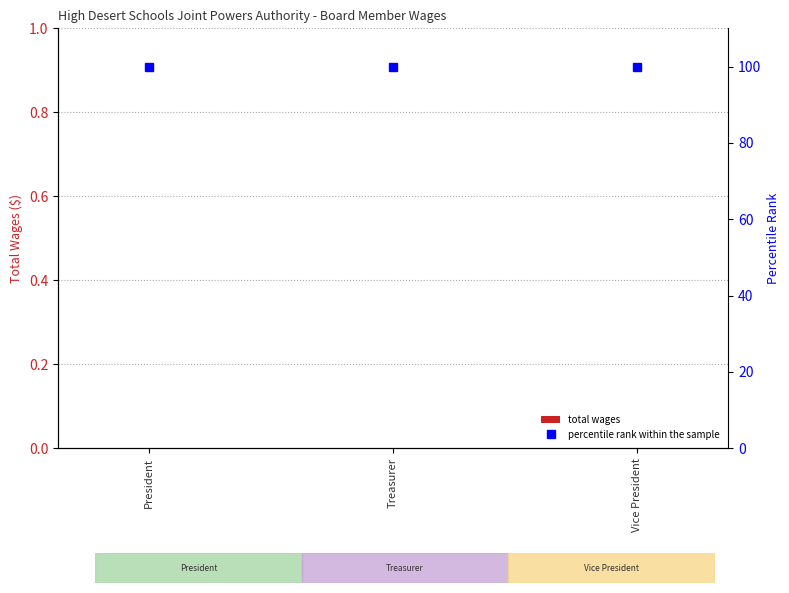

The percentile rank within the sample series shows 100 at Vice President. True or false?

True